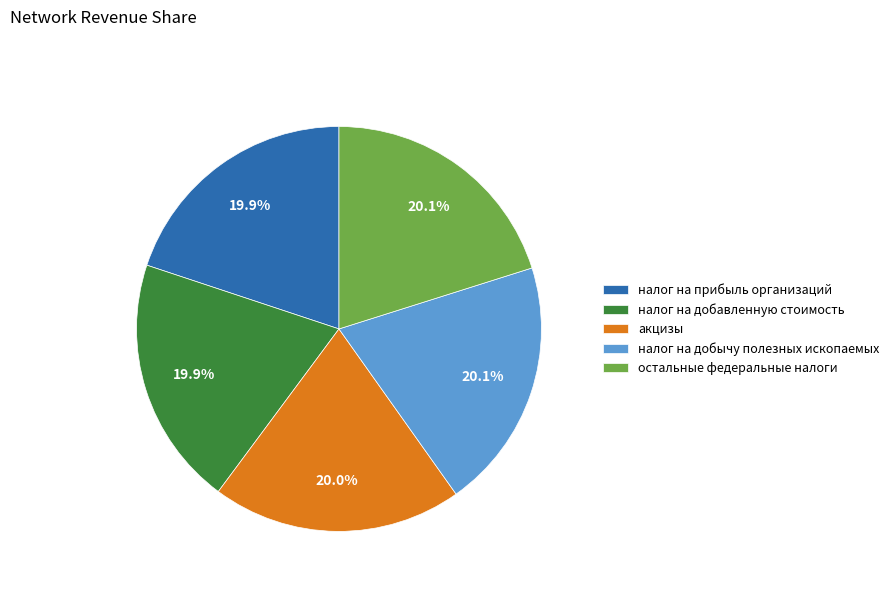

Do остальные федеральные налоги and налог на добавленную стоимость together represent more than half of the pie?

No